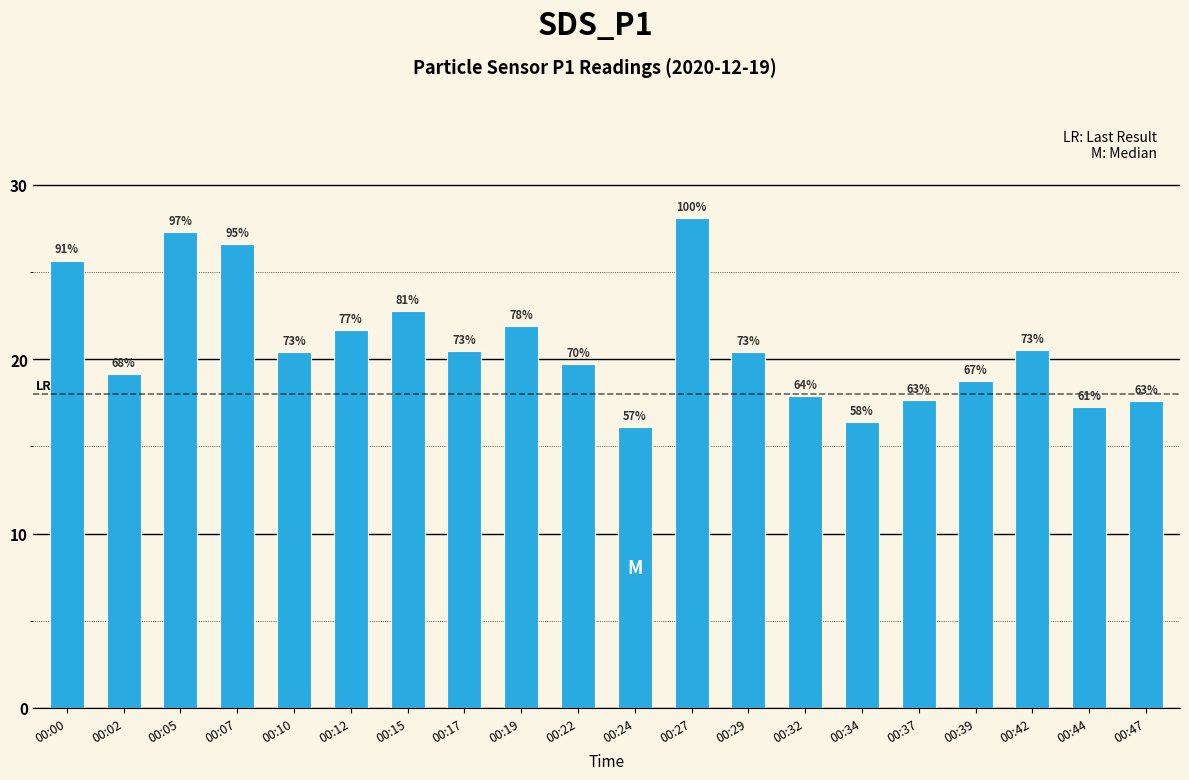

At which label does the data first exceed 20?

00:00